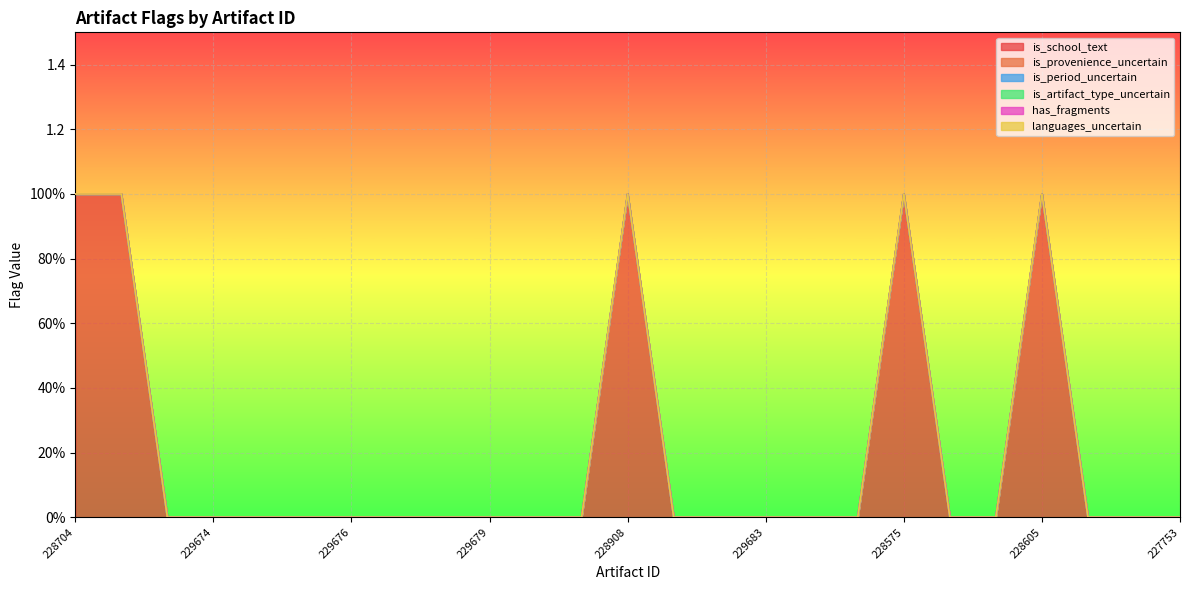

What is the greatest value displayed?

1